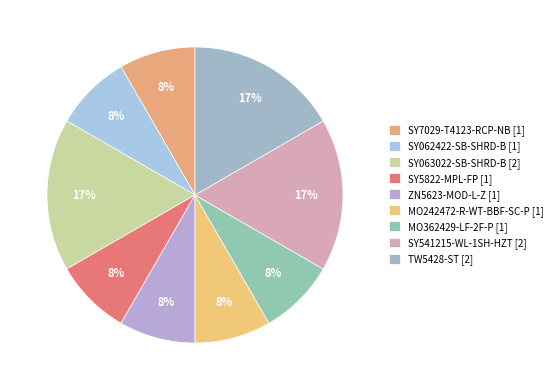

What is the ratio of the value at SY5822-MPL-FP to the value at MO242472-R-WT-BBF-SC-P?

1.0